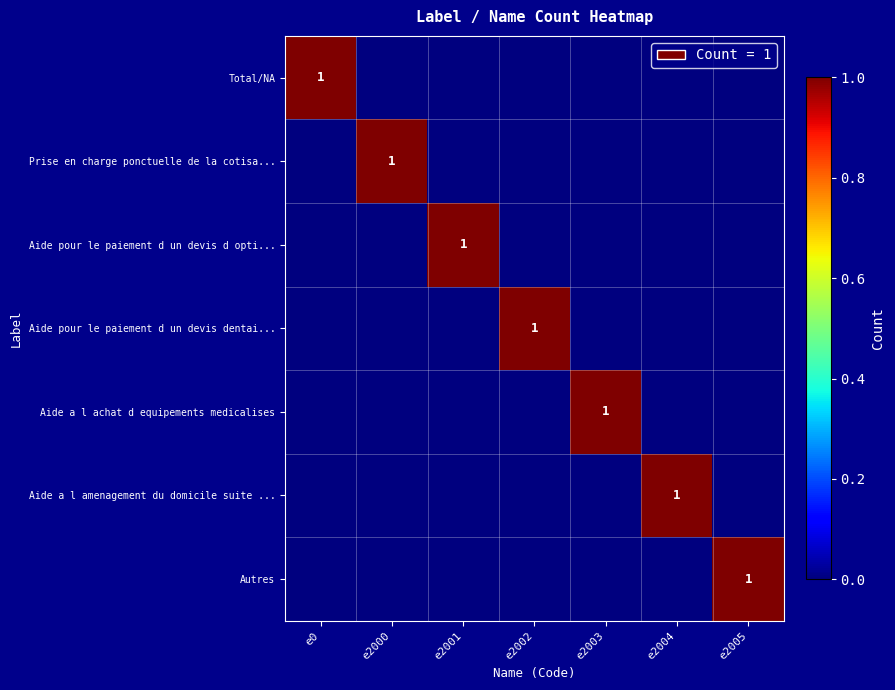

True or false: Aide pour le paiement d un devis d opti... has a value of 1 at e2001.

True